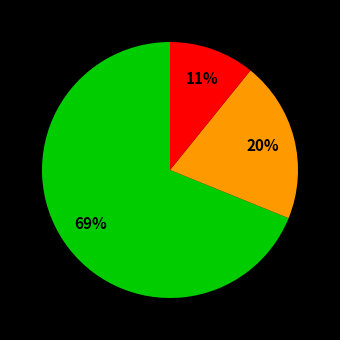

To the nearest percent, what is the average slice percentage?

33%